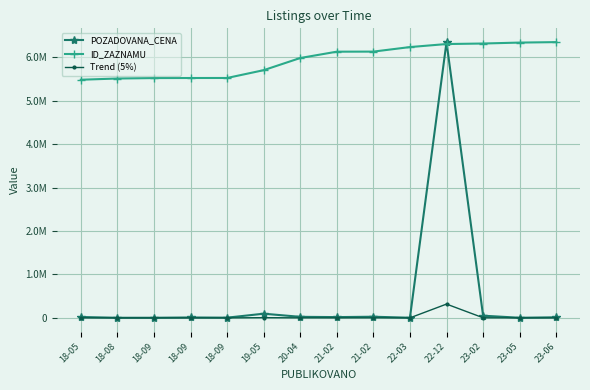

What are all the series names shown in the legend?

POZADOVANA_CENA, ID_ZAZNAMU, Trend (5%)